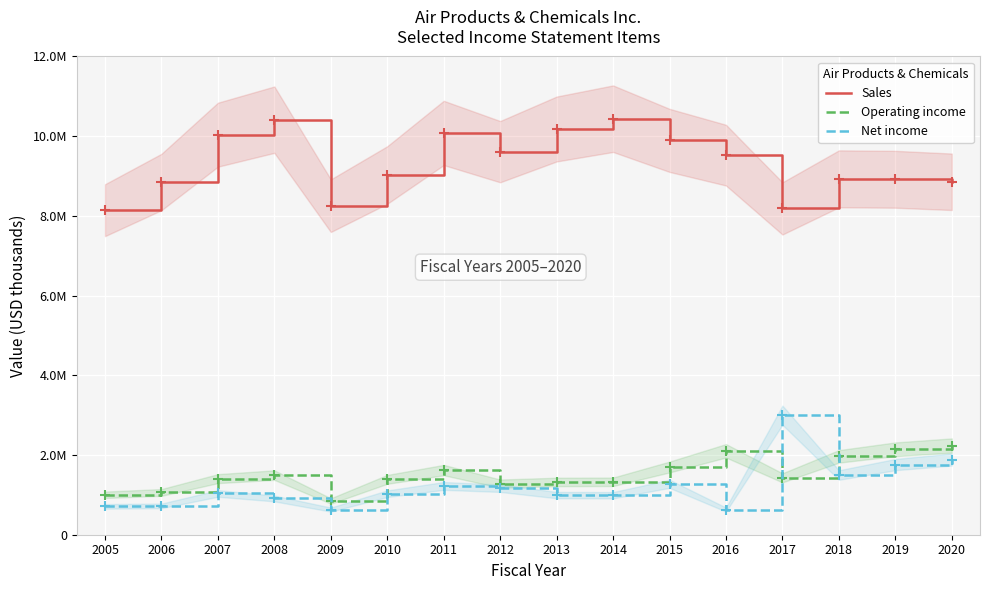

Rank the series at 2017 from highest to lowest value.

Sales, Net income, Operating income